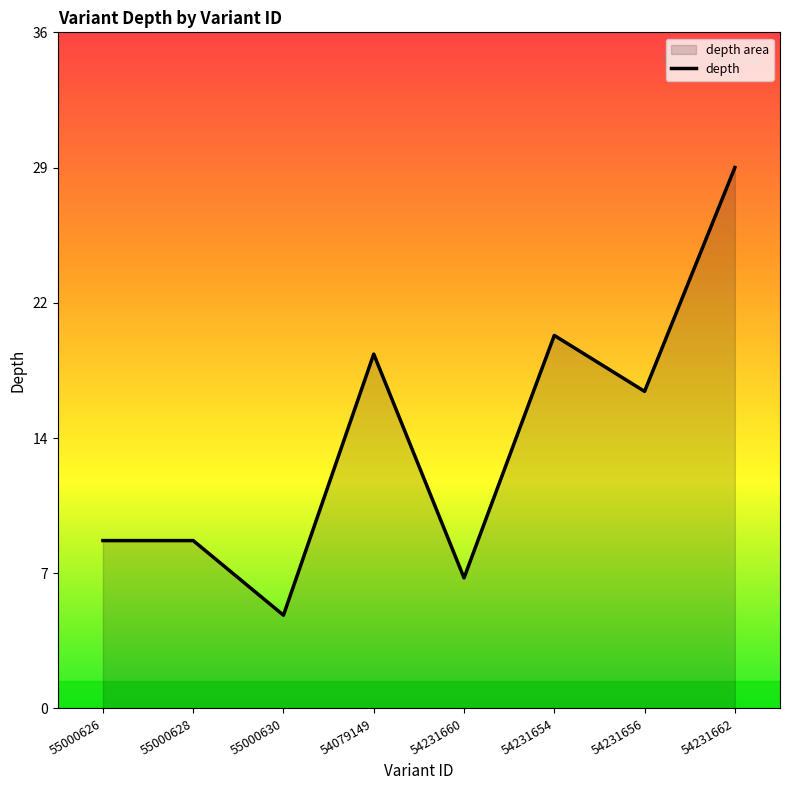

What is the ratio of the value at 54231656 to the value at 55000626?

1.9